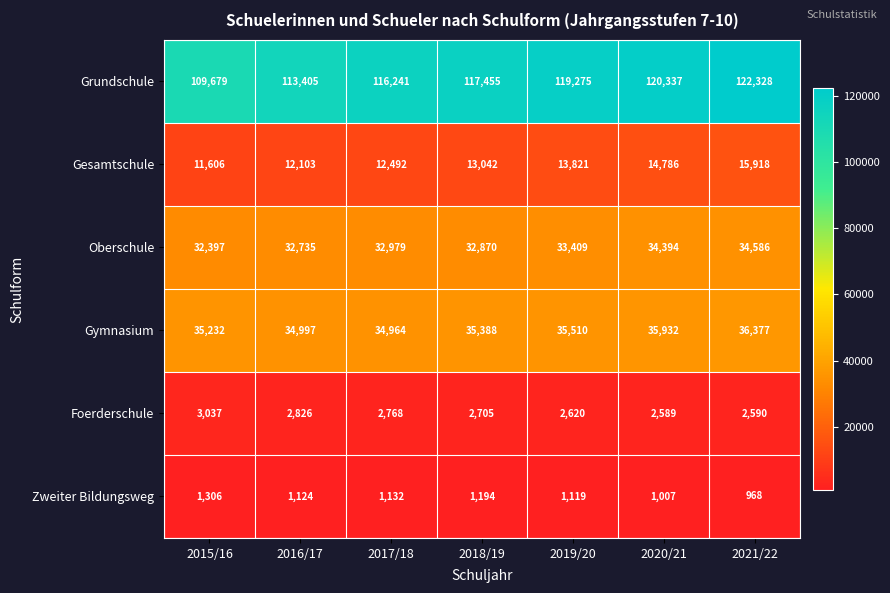

Rank the series by their maximum value, from highest to lowest.

Grundschule, Gymnasium, Oberschule, Gesamtschule, Foerderschule, Zweiter Bildungsweg